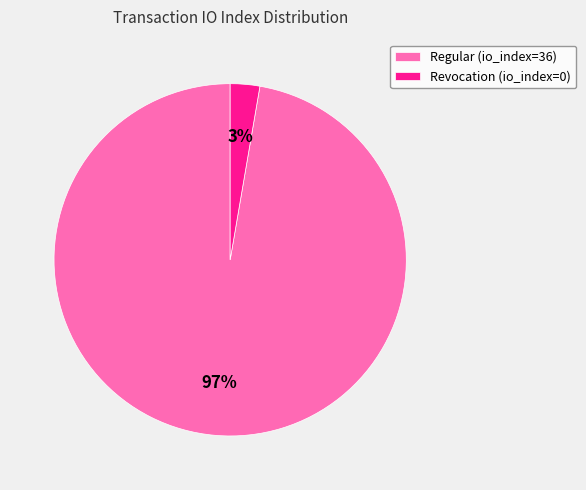

Does any single category account for the majority?

Yes